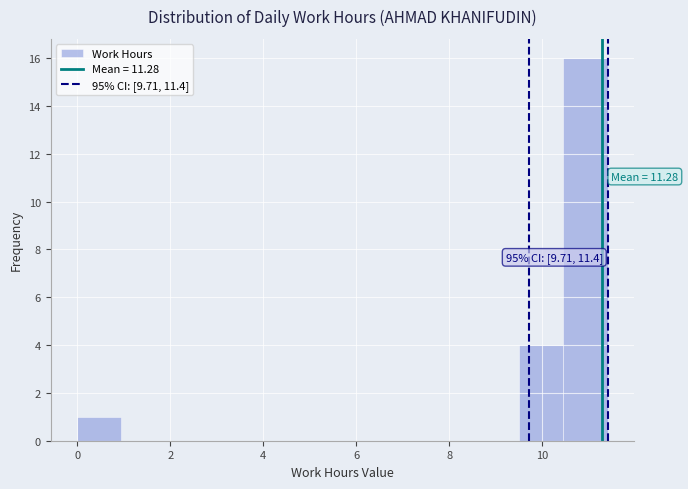

Which range on the x-axis has the tallest bar?

10.45 to 11.40